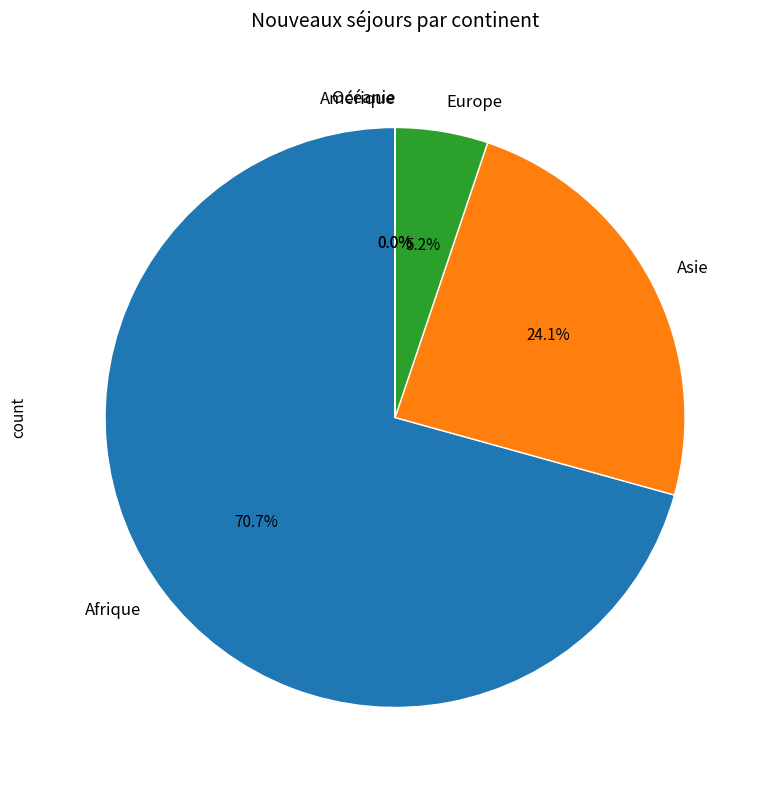

Which category has the biggest portion of the pie?

Afrique